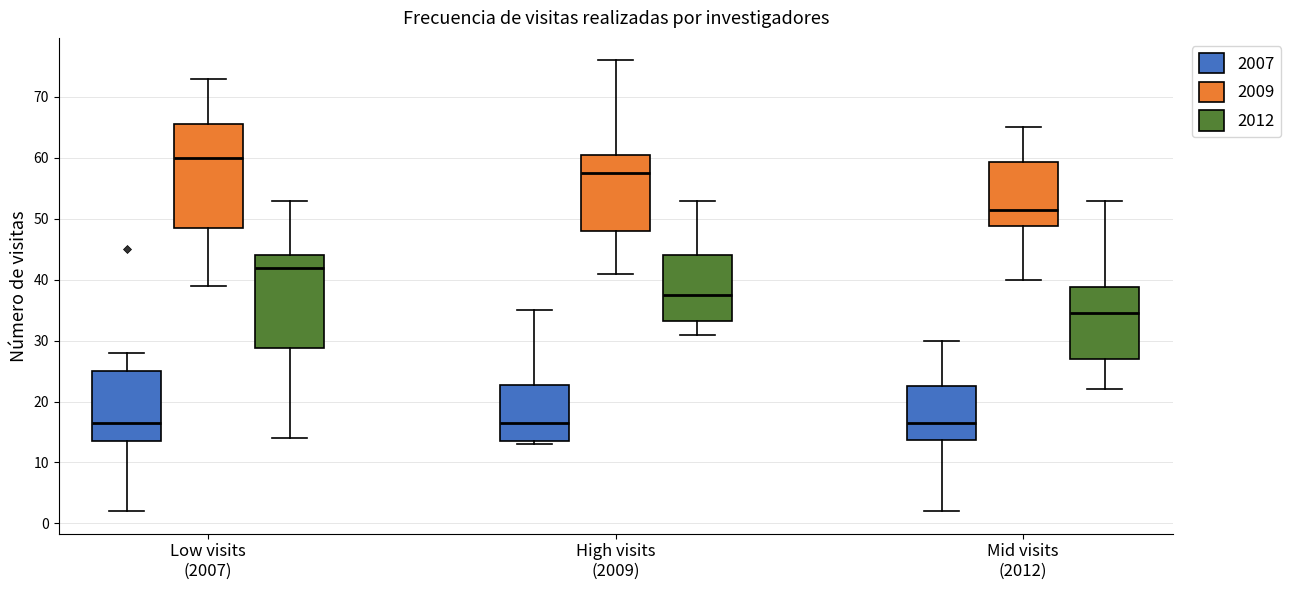

Which box's median line is the highest?

Low visits (2007) (2009)